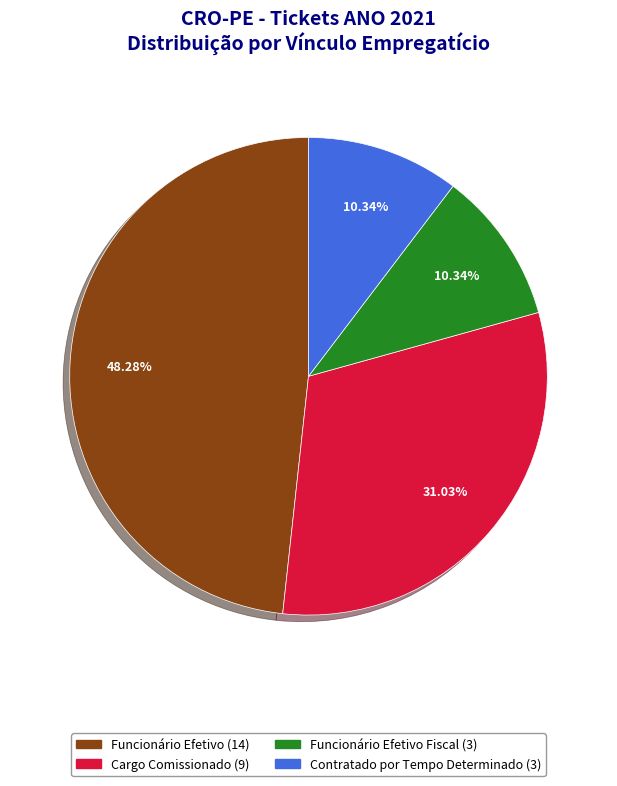

Is there a majority slice in this chart?

No